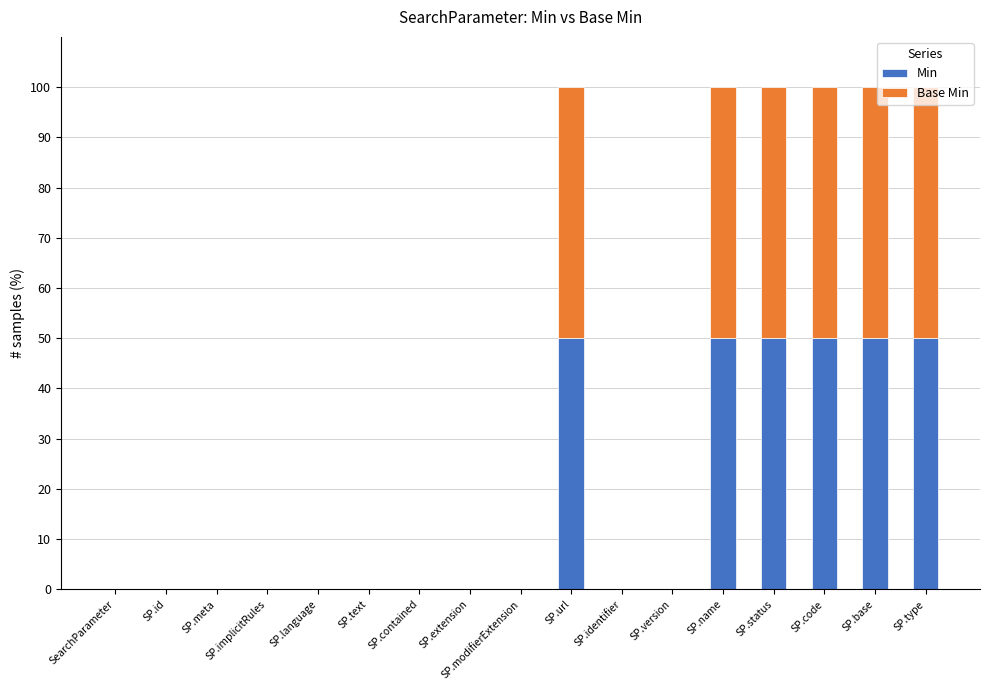

Count the Min values in the range 0 to 50.

17